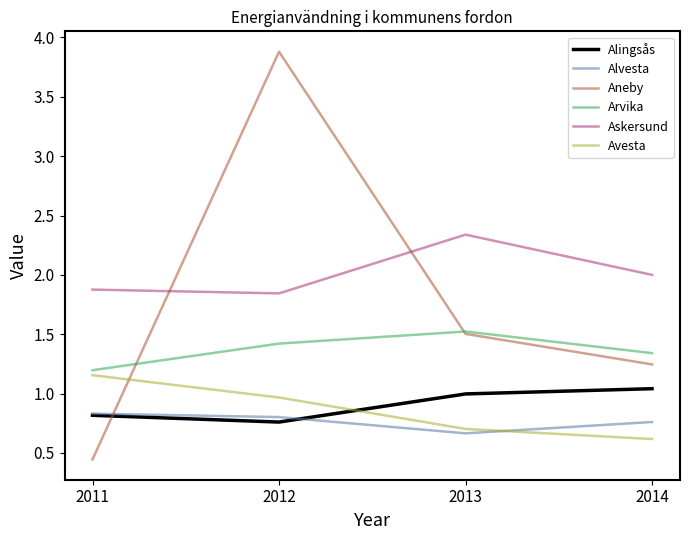

At which category does the chart reach its peak across all series?

2012